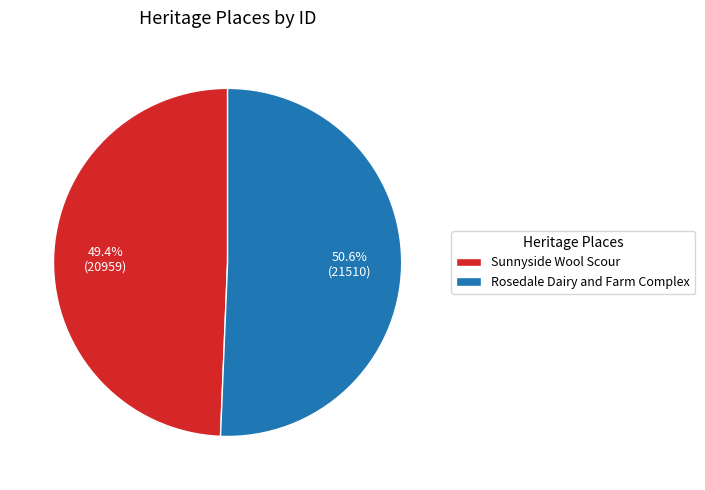

To the nearest percent, what portion does Sunnyside Wool Scour represent?

49%